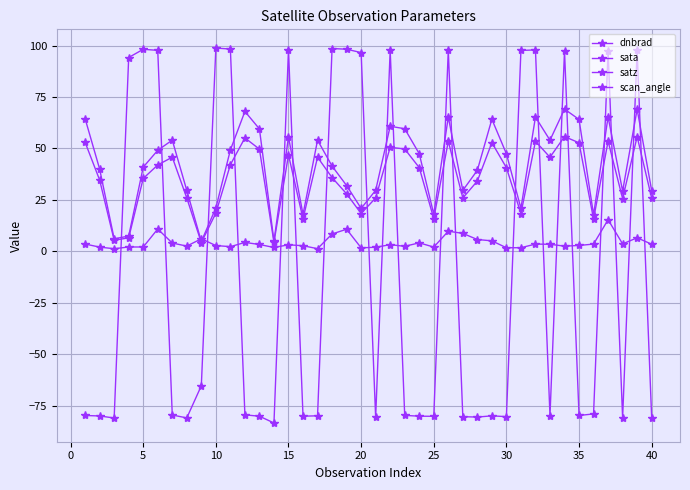

How many interior local valleys does the sata series have?

11